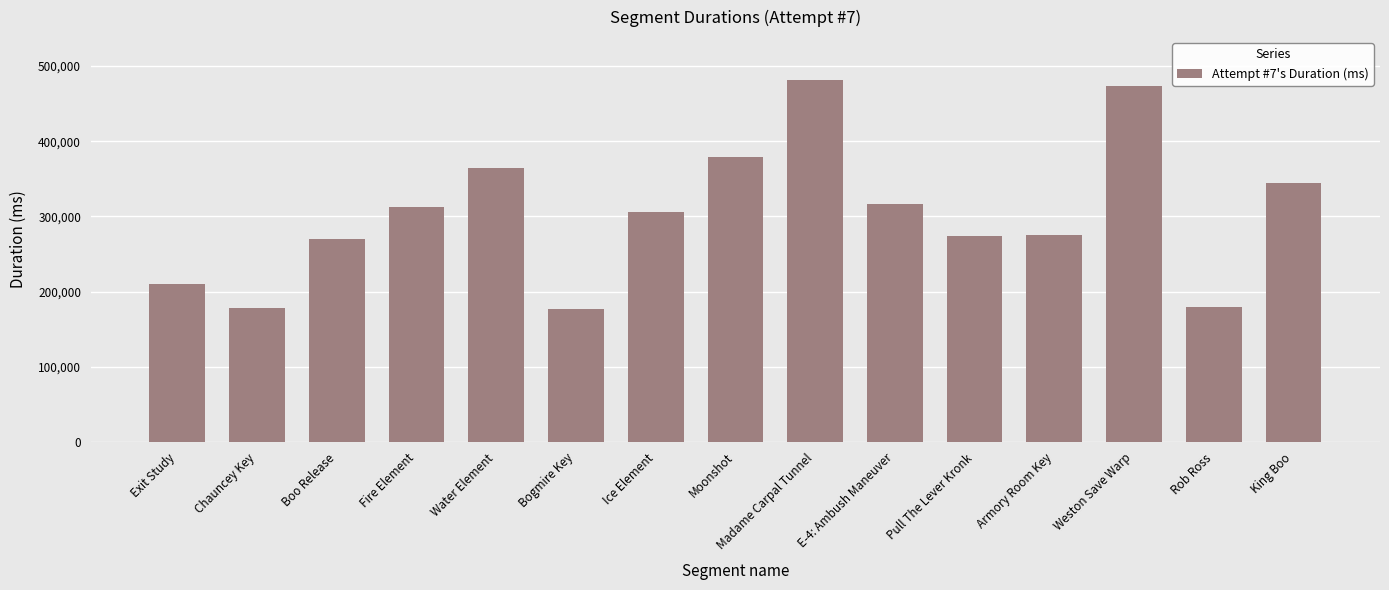

What is the sum of the values at Exit Study and E-4: Ambush Maneuver?

526694